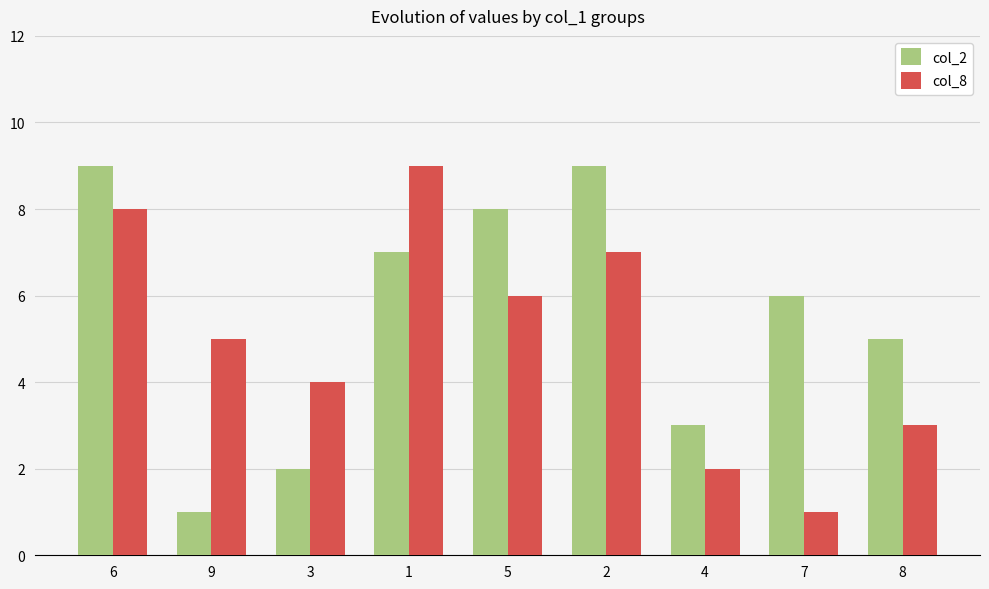

How many distinct data groups are displayed?

2